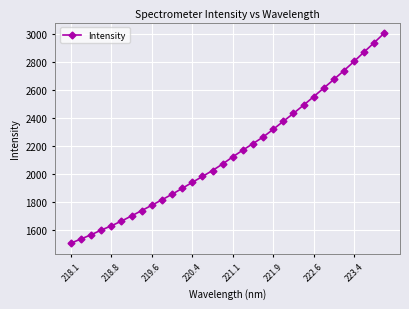

What is the greatest value displayed?

3004.5